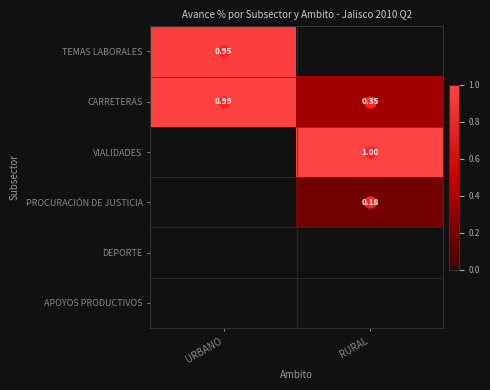

The value of DEPORTE at RURAL is 0.0. True or false?

True